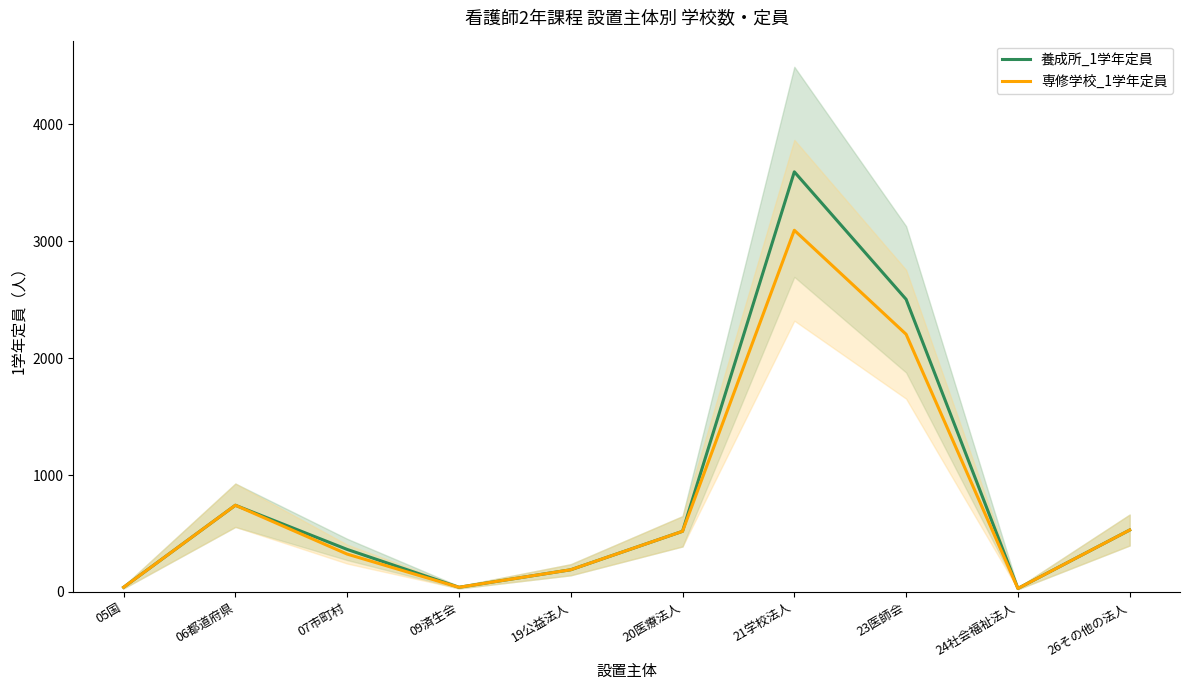

Reading left to right, transcribe all the data shown in this chart.

養成所_1学年定員: 40	742	364	40	190	519	3595	2504	30	530
専修学校_1学年定員: 40	742	324	40	190	519	3095	2205	30	530